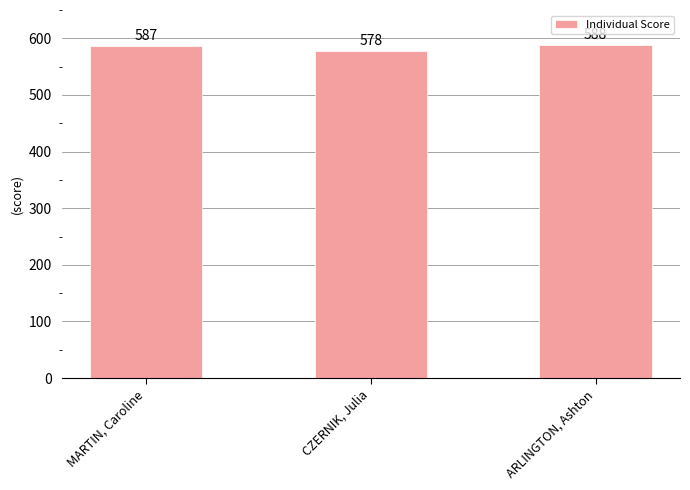

List the labels in order of value, smallest first.

CZERNIK, Julia, MARTIN, Caroline, ARLINGTON, Ashton